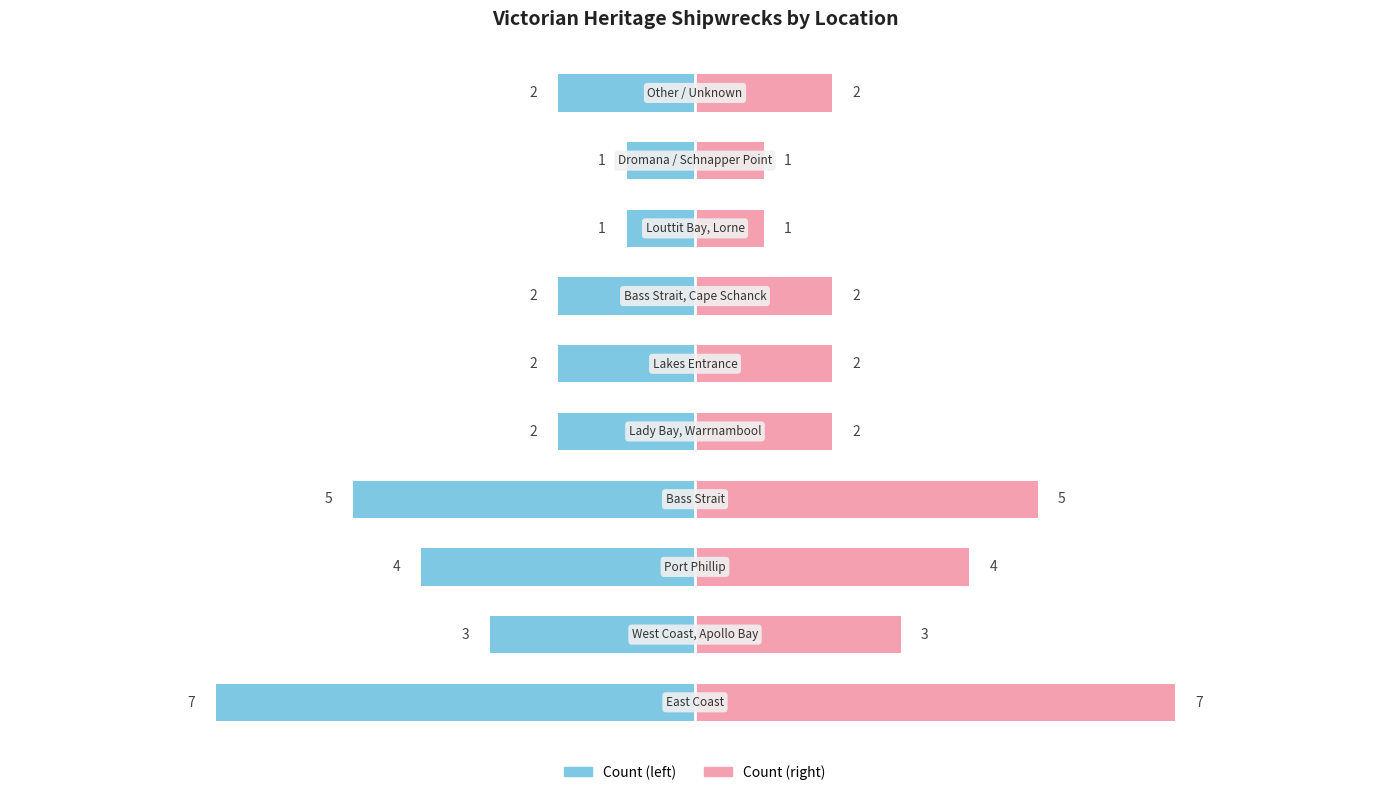

Are the bars grouped side by side (vs. stacked)?

No